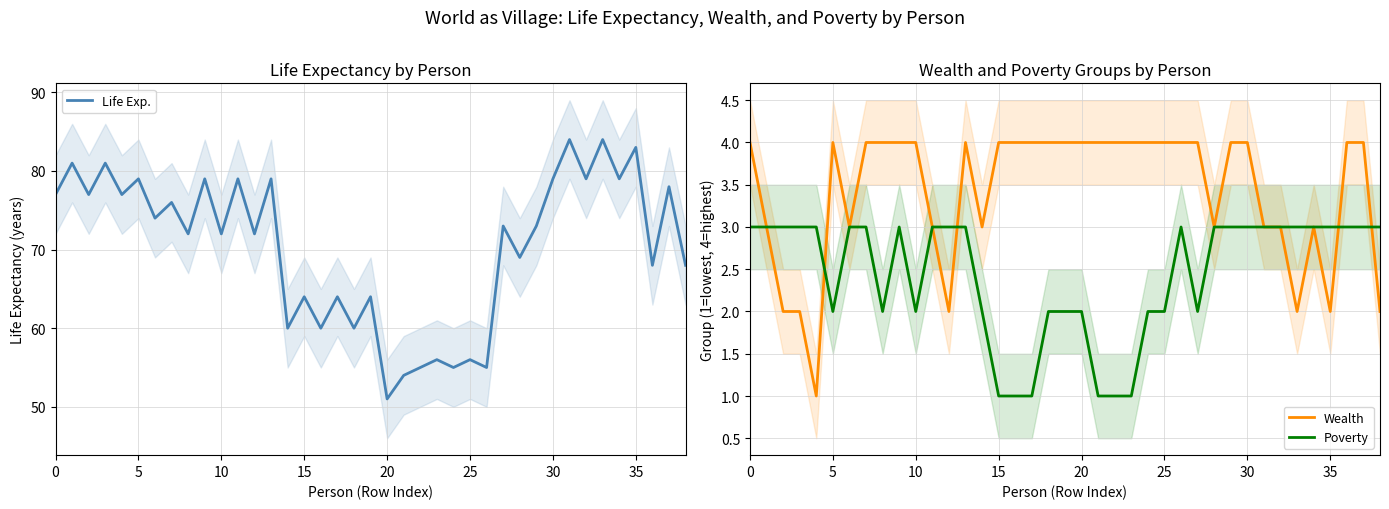

What is the highest value of the Wealth series?

4